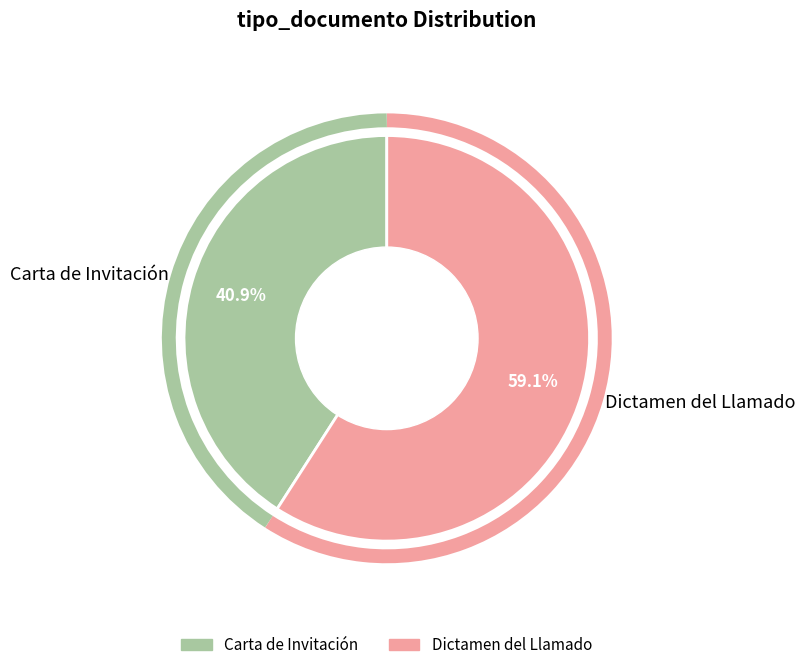

The Dictamen del Llamado slice represents 68% of the pie. True or false?

False